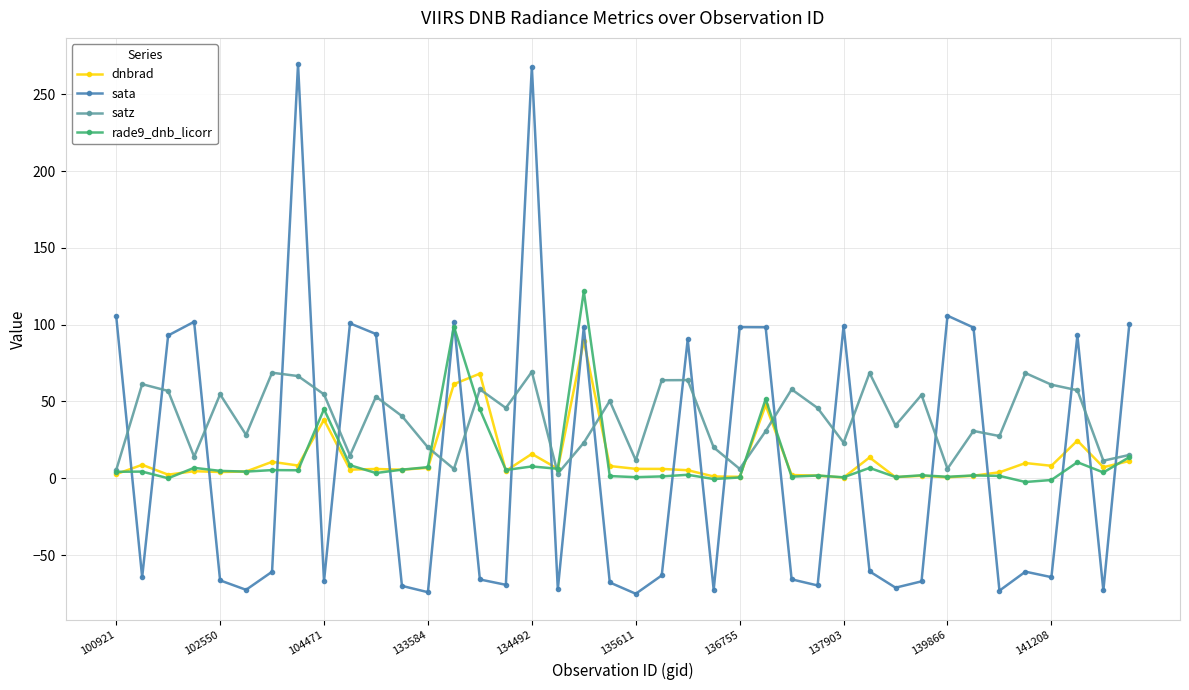

True or false: sata has more than 1 interior local peaks.

True